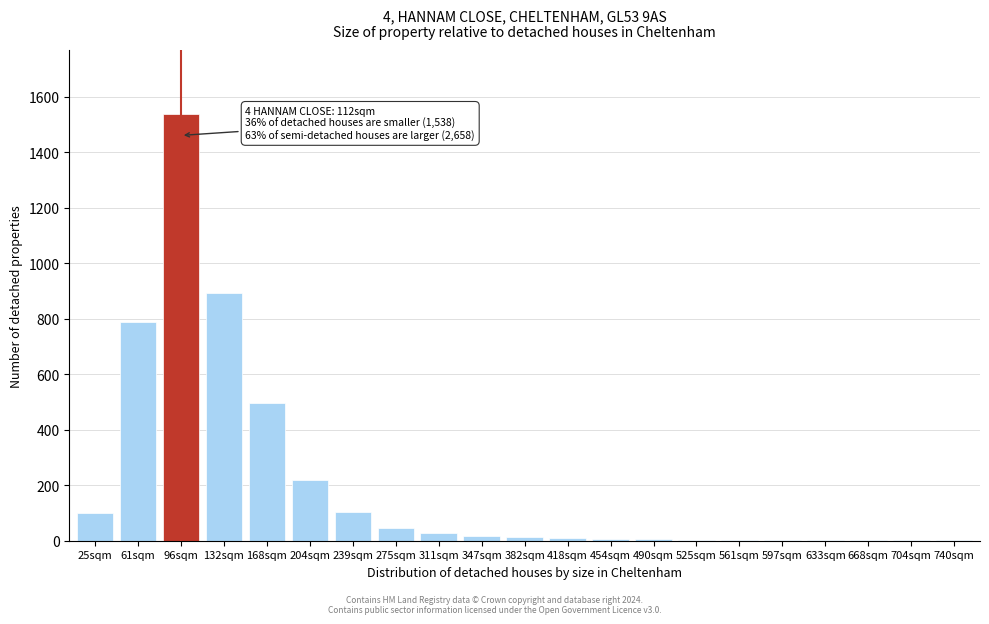

At which label is the value closest to 769?

61sqm